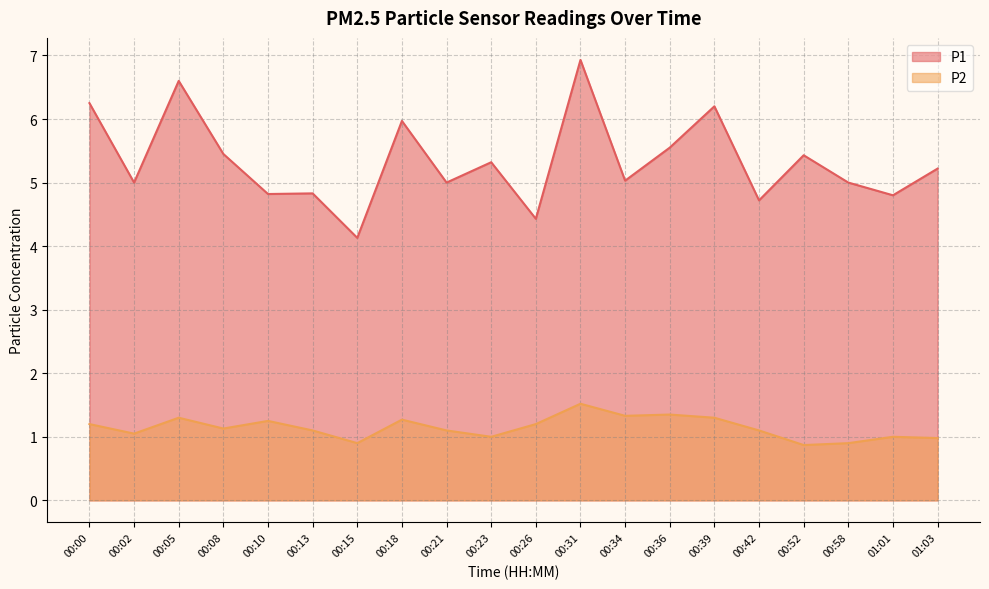

True or false: P1 and P2 cross at least once.

False